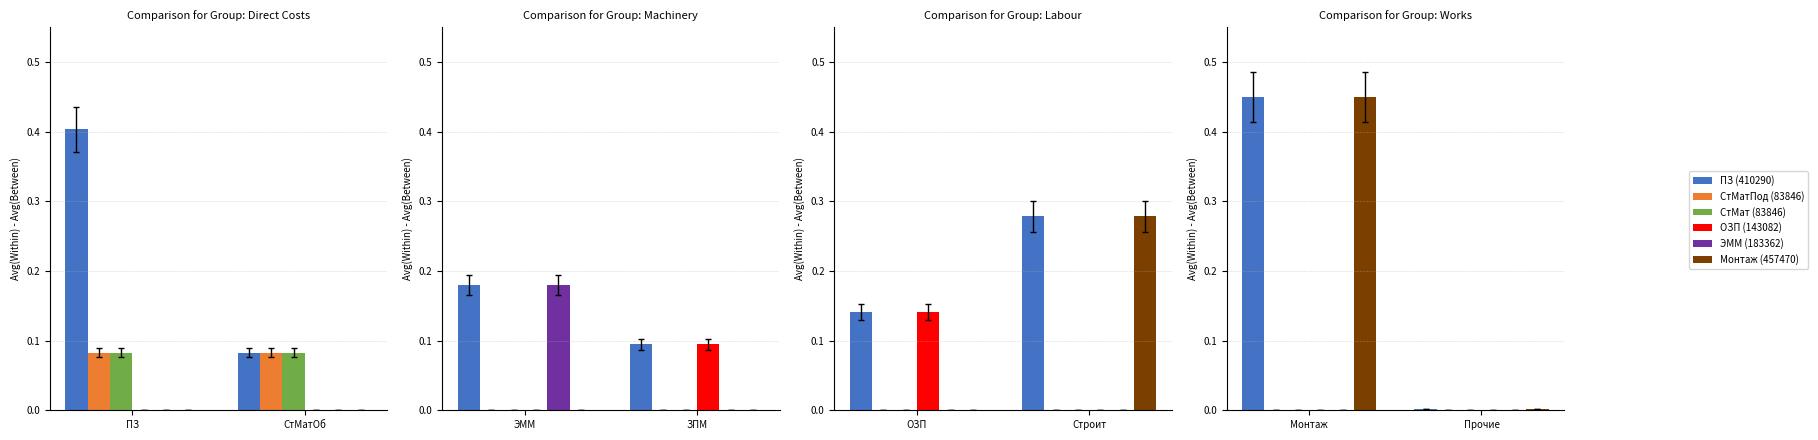

How many groups of bars are there?

2